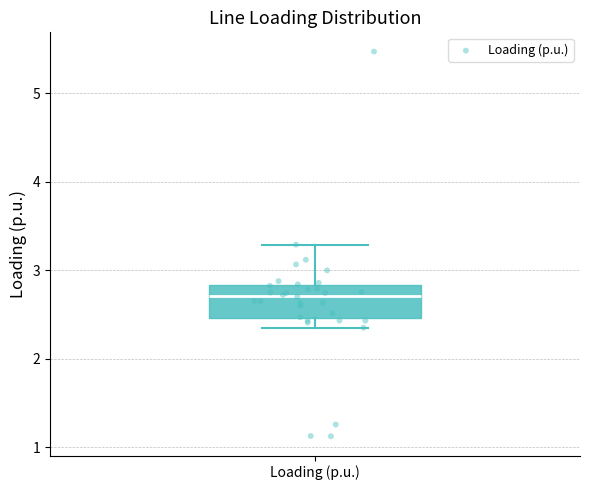

Transcribe this box plot: give where the median line is, the range the box spans, and where the two whiskers end, as read against the y-axis. The values are not printed on the chart, so give them approximately, as read against the axis.

median 2.7, box 2.5 to 2.8, whiskers 2.4 to 3.3